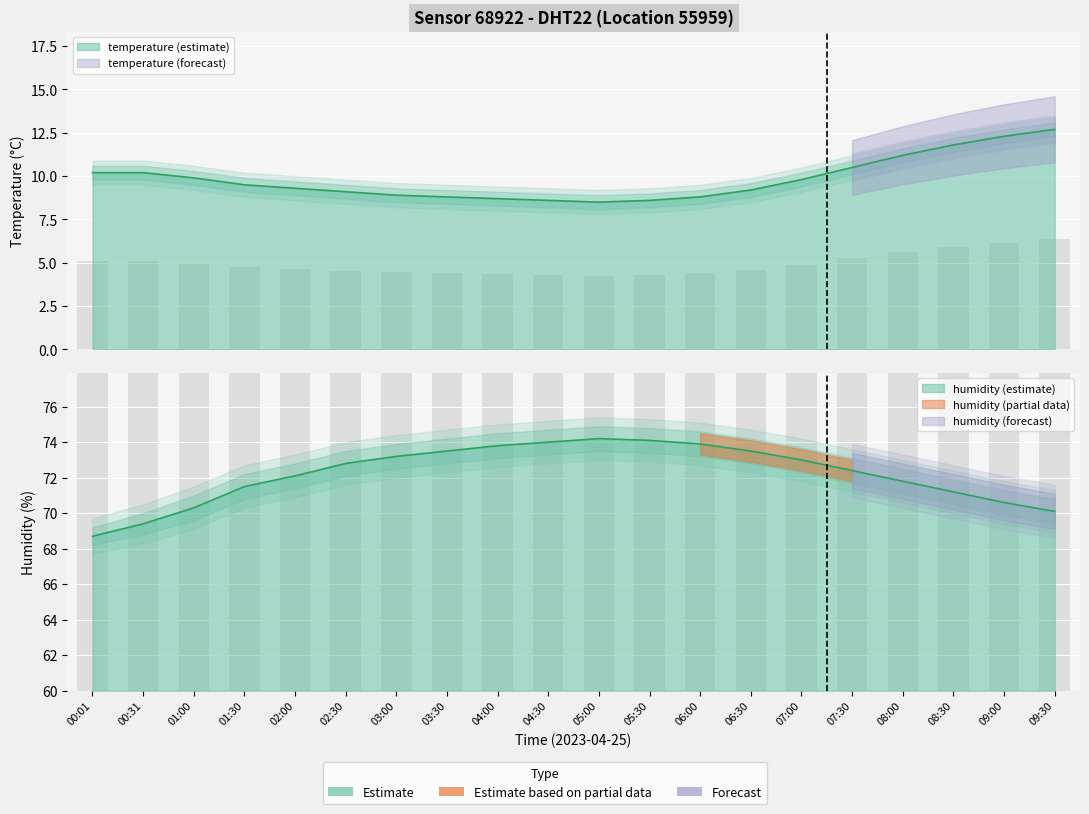

True or false: humidity has a value of 110.3 at 01:00.

False